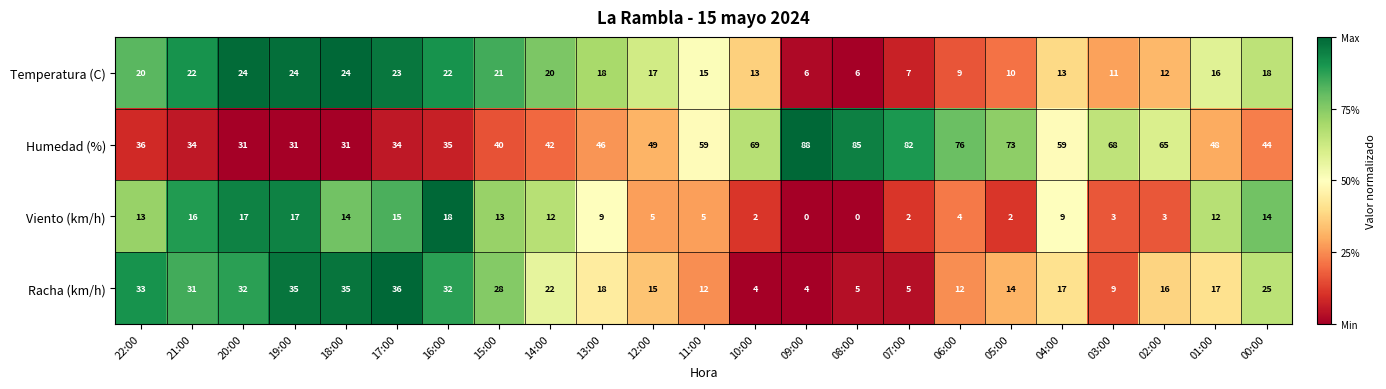

What is the sum of all Racha (km/h) values?

457